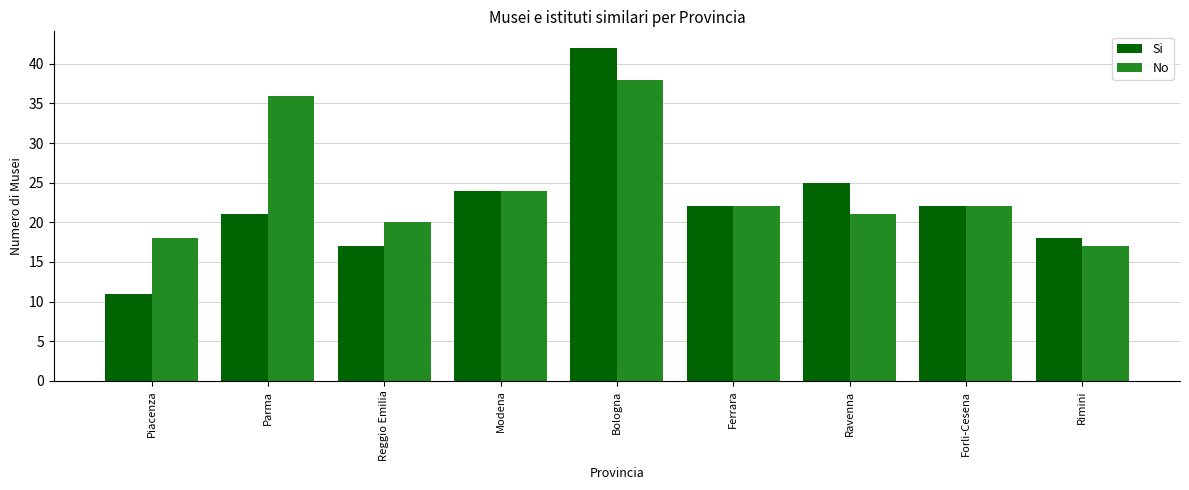

The Si series shows 42 at Bologna. True or false?

True